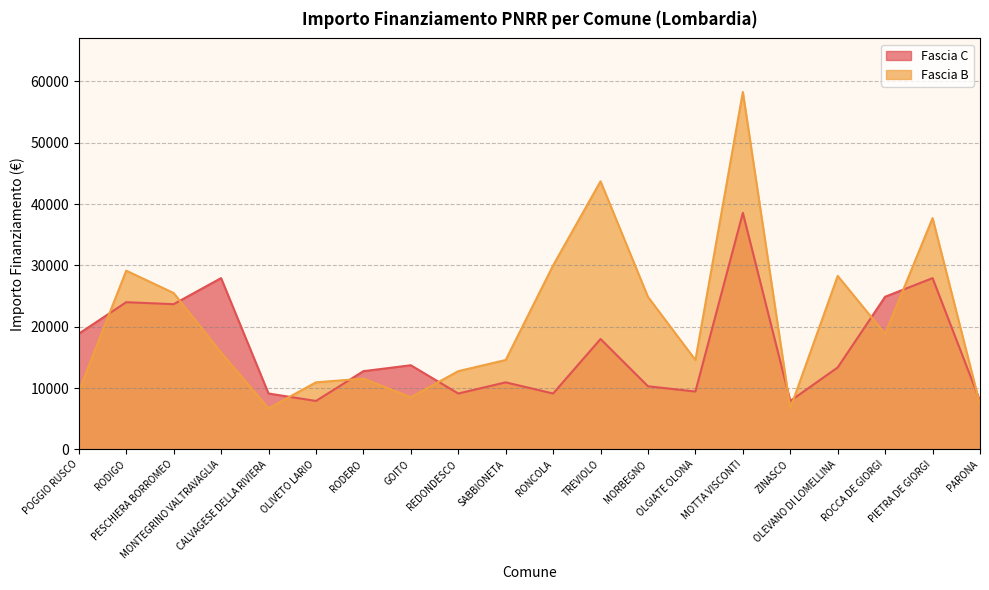

At which label is Fascia C closest to 23228?

PESCHIERA BORROMEO